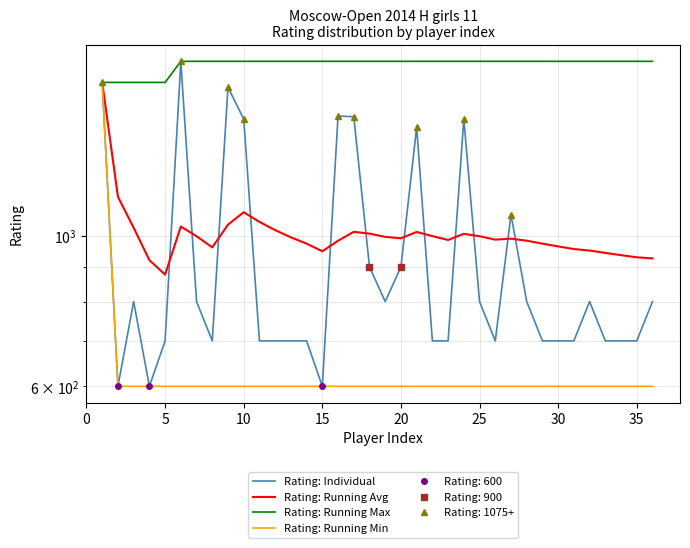

Is it true that Rating: Running Min equals 972.3 at 11?

False